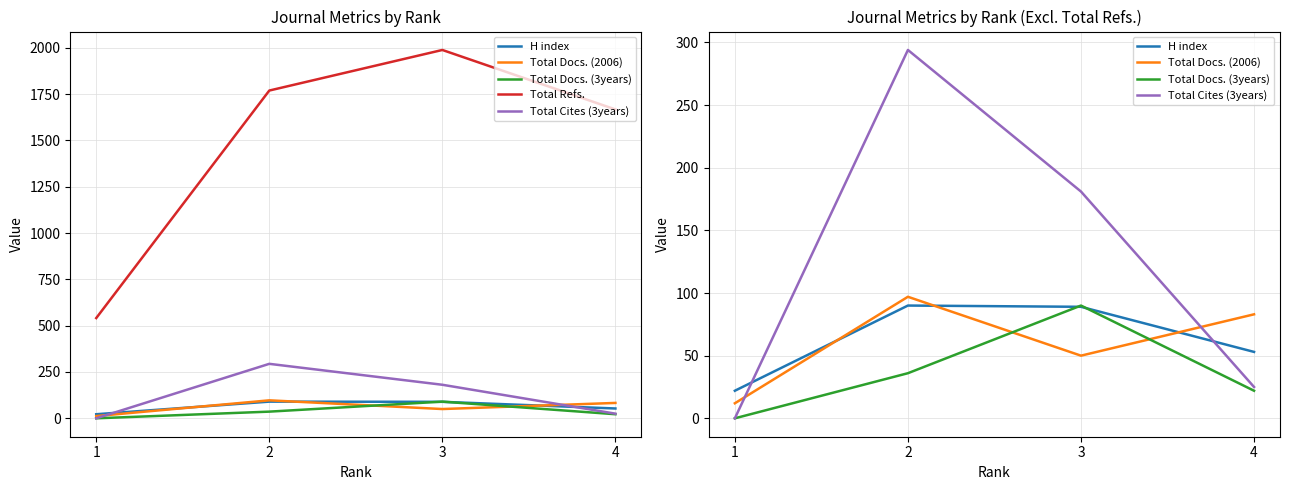

What is the difference between the H index values at 1 and 3?

67